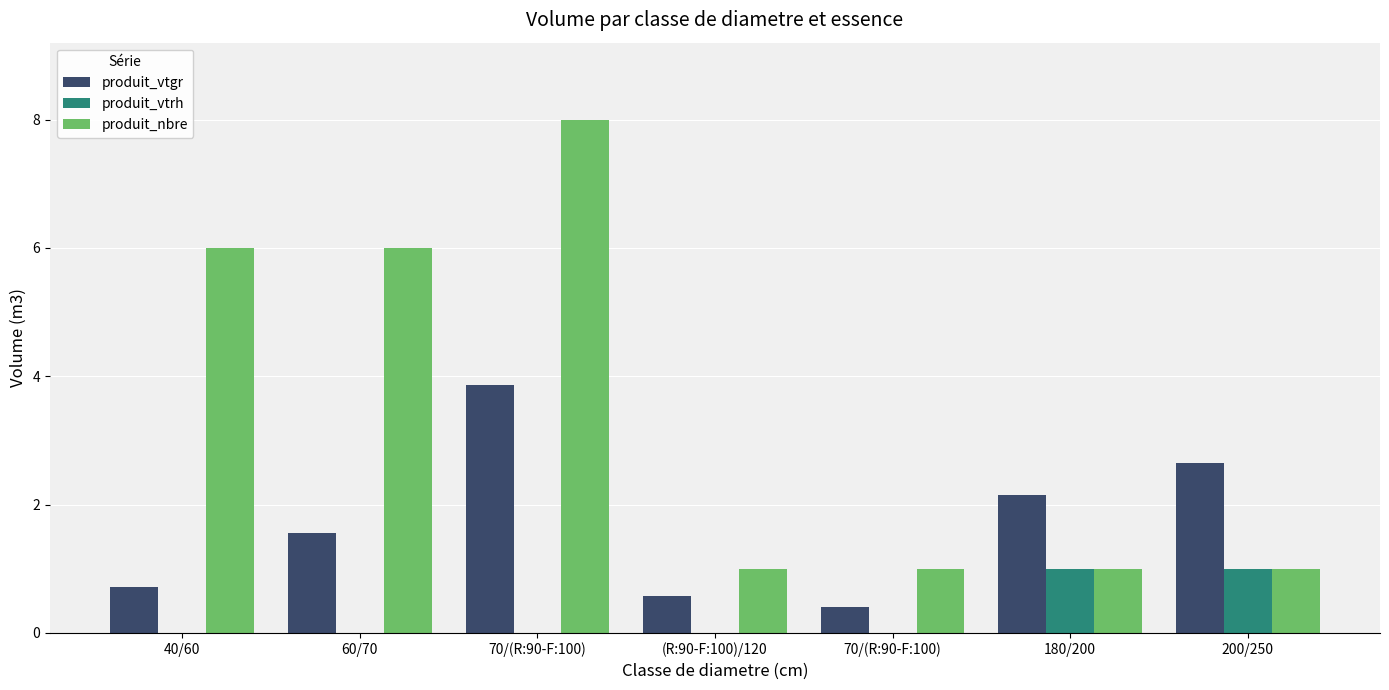

Rank the series by their maximum value, from highest to lowest.

produit_nbre, produit_vtgr, produit_vtrh